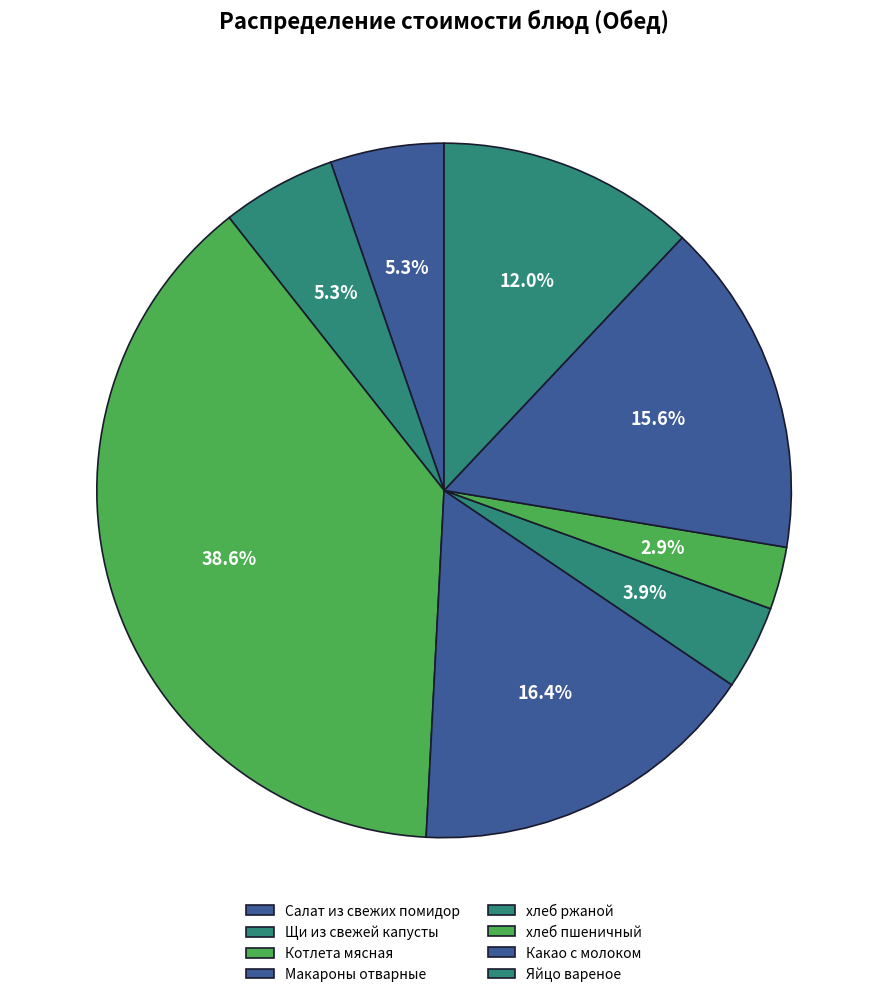

To the nearest percent, what portion does Макароны отварные represent?

16%